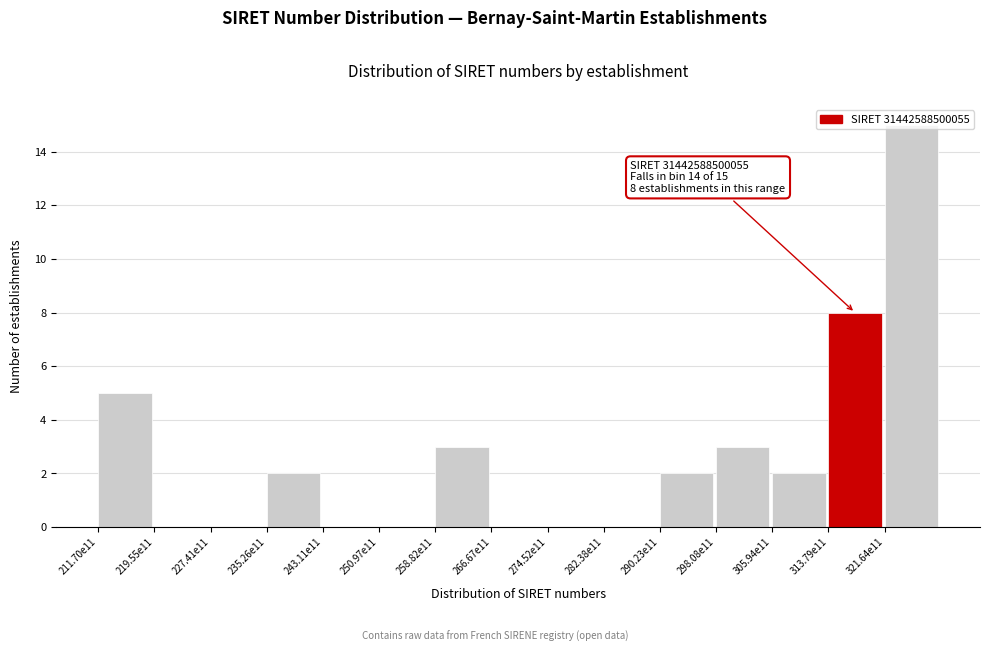

At which label is the value closest to 7?

313.79e11